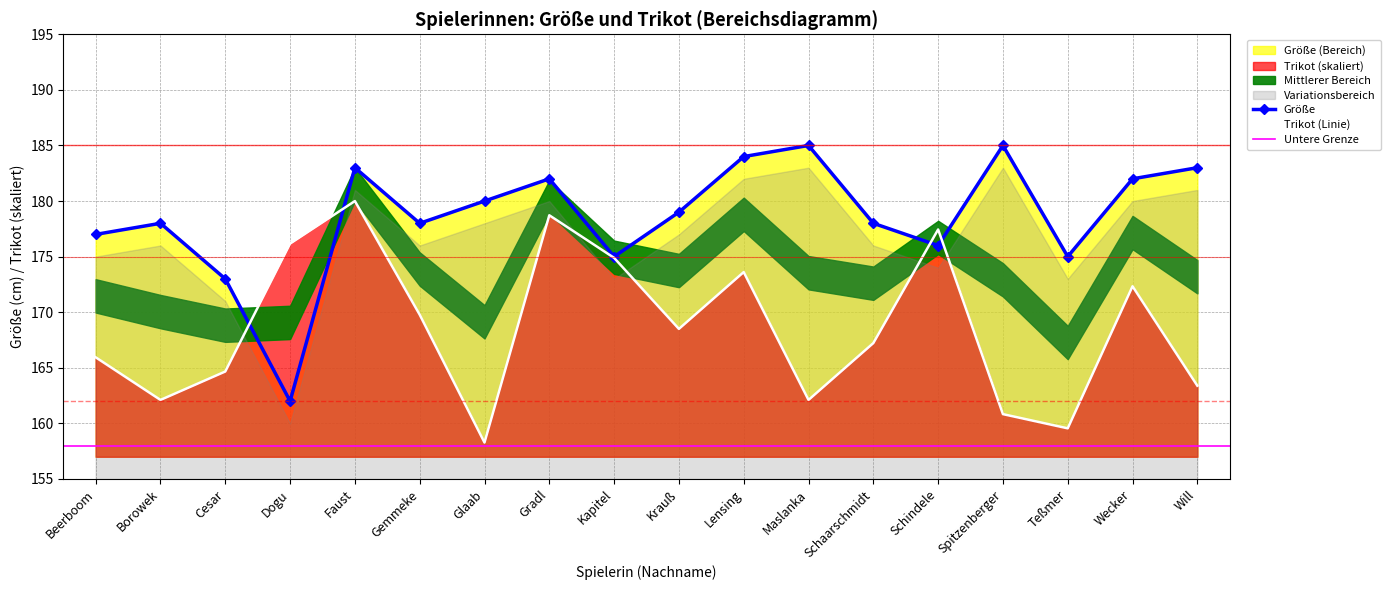

In Trikot, how many points are lower than both neighbors (excluding endpoints)?

5